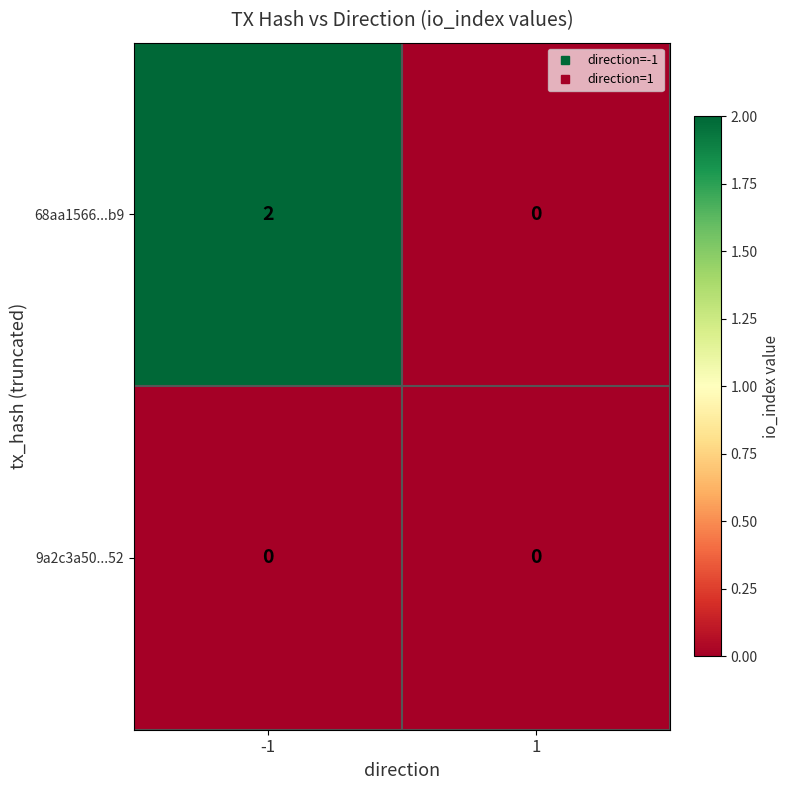

Reading right to left, what are all the values shown in this chart?

68aa1566...b9: 1=0	-1=2
9a2c3a50...52: 1=0	-1=0